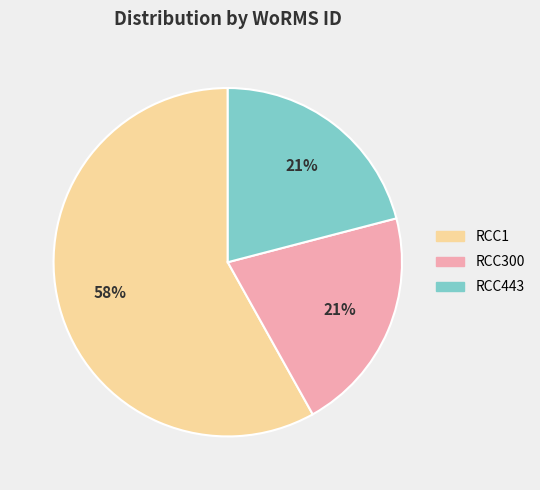

What is the largest slice in the pie chart?

RCC1